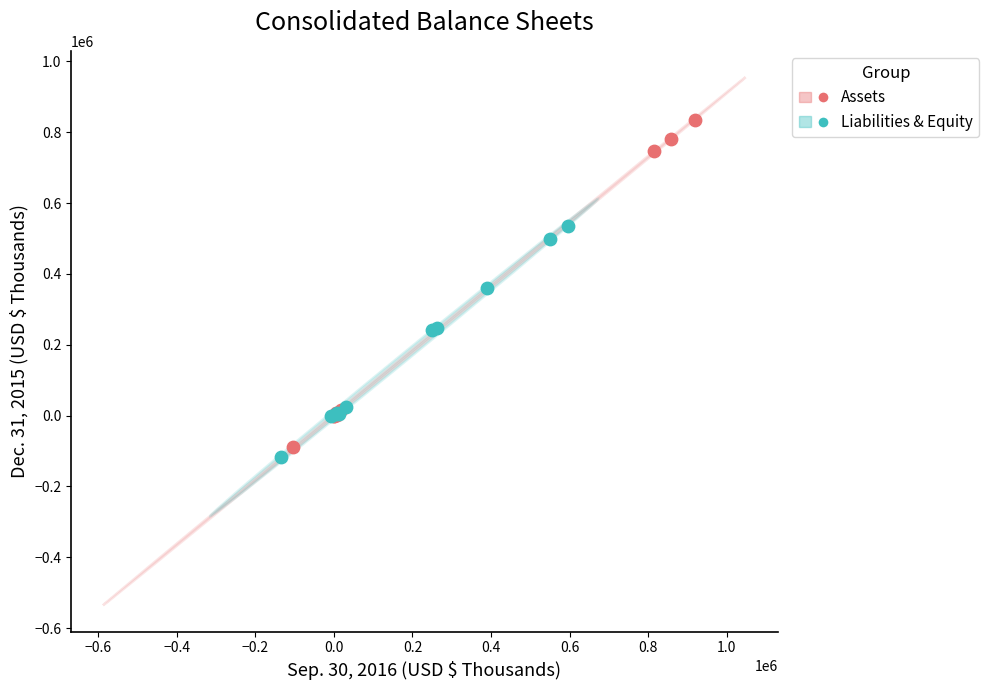

Which series contains the highest Y value?

Assets